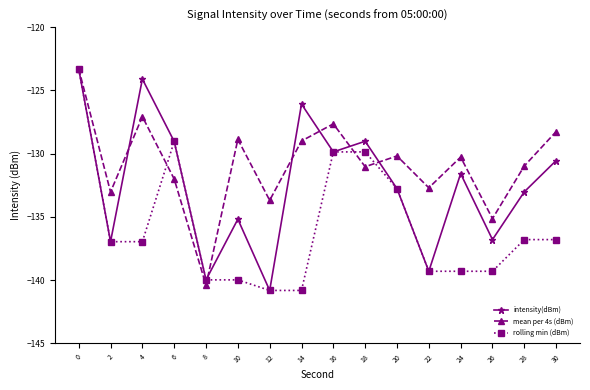

True or false: mean per 4s (dBm) has a value of -133.7 at 12.

True